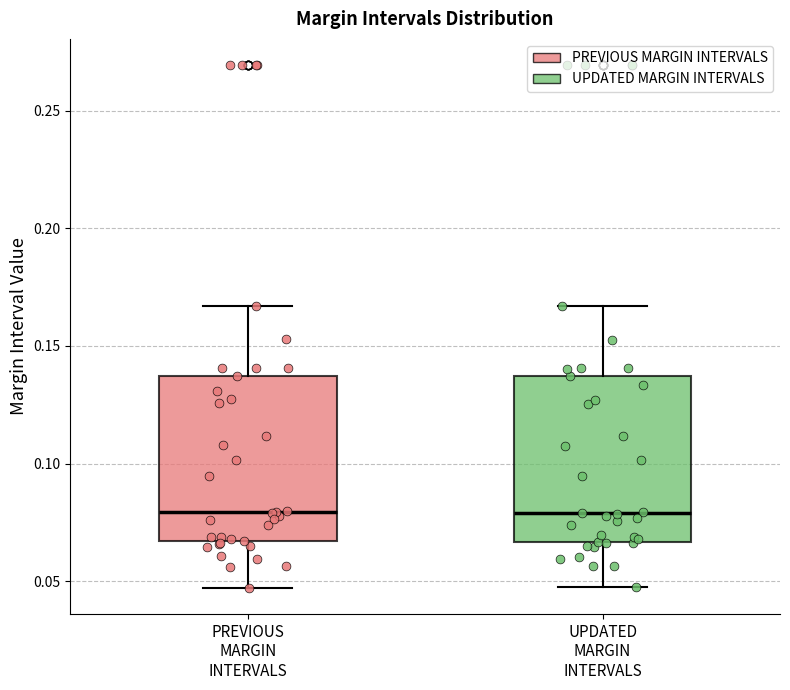

Reading left to right, read every box against the y-axis: the position of its median line, the range the box covers, and the ends of its whiskers. The values are not printed on the chart, so give them approximately, as read against the axis.

PREVIOUS MARGIN INTERVALS: median 0.080, box 0.065 to 0.135, whiskers 0.045 to 0.165
UPDATED MARGIN INTERVALS: median 0.080, box 0.065 to 0.135, whiskers 0.050 to 0.165